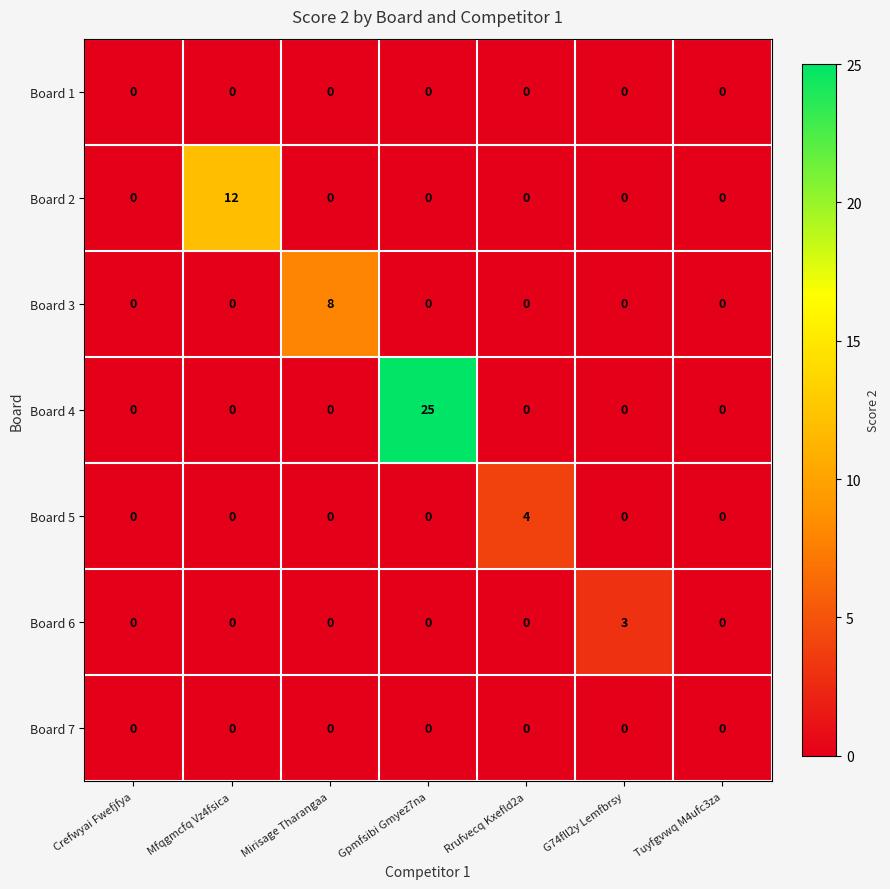

At which category is the sum across all series the highest?

Gpmfsibi Gmyez7na